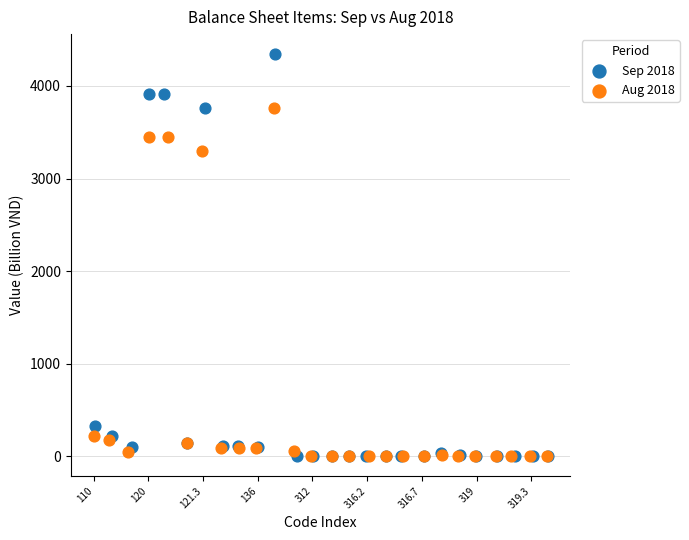

Which series has the largest Y range (max minus min)?

Sep 2018